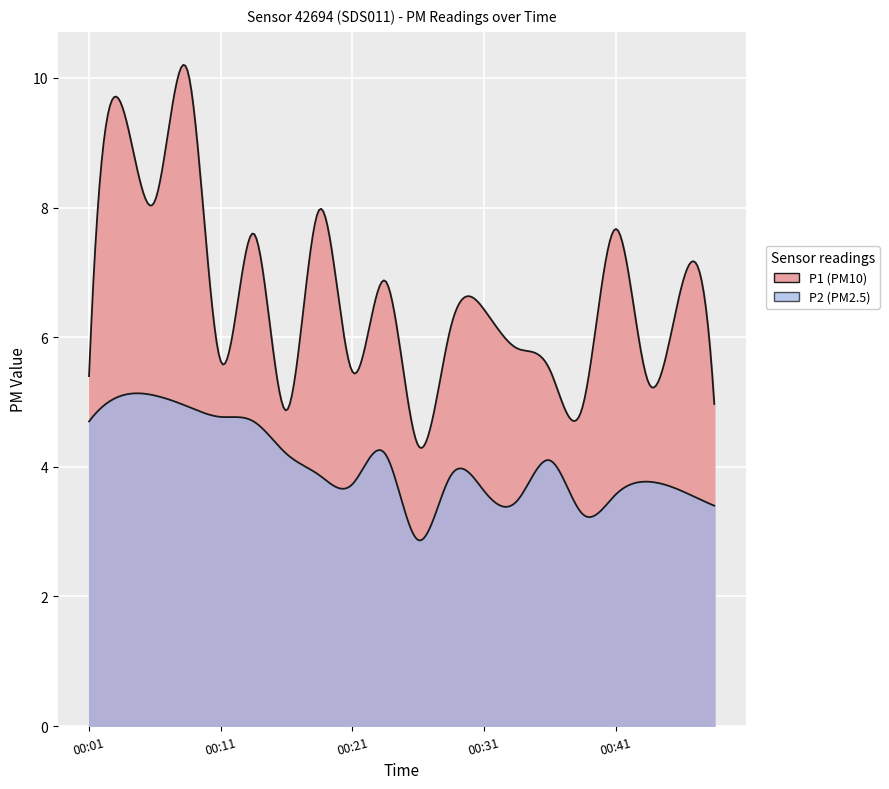

Reading left to right, transcribe all the data shown in this chart.

P1: 5.4	9.6	8.1	10.1	5.6	7.6	4.9	8.0	5.5	6.9	4.3	6.2	6.4	5.8	5.5	4.9	7.7	5.3	6.8	5.0
P2: 4.7	5.1	5.1	4.9	4.8	4.7	4.2	3.9	3.7	4.2	2.9	3.9	3.6	3.5	4.1	3.3	3.6	3.8	3.6	3.4